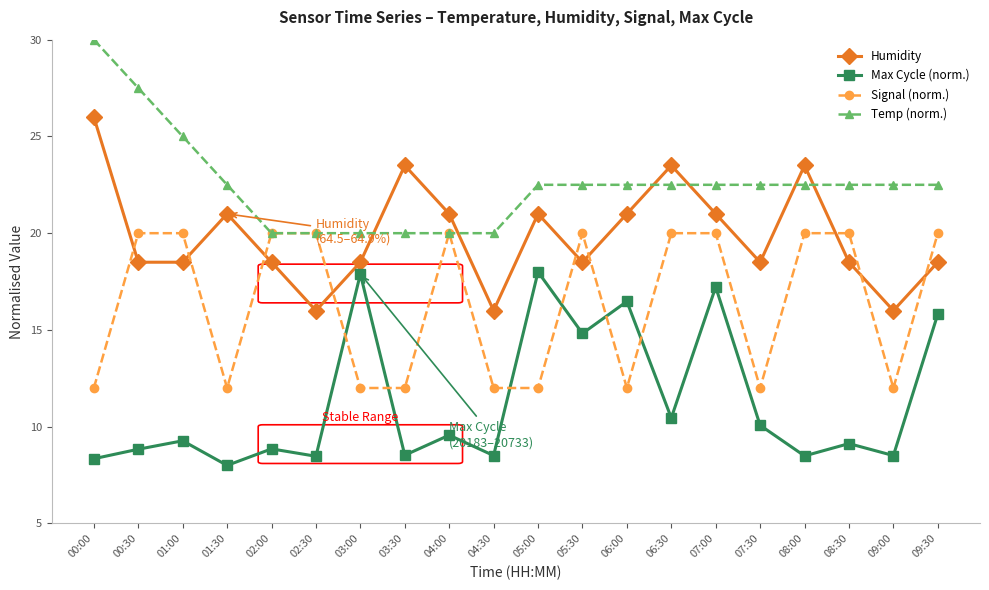

What is the approximate value of Humidity at 07:30?

18.5